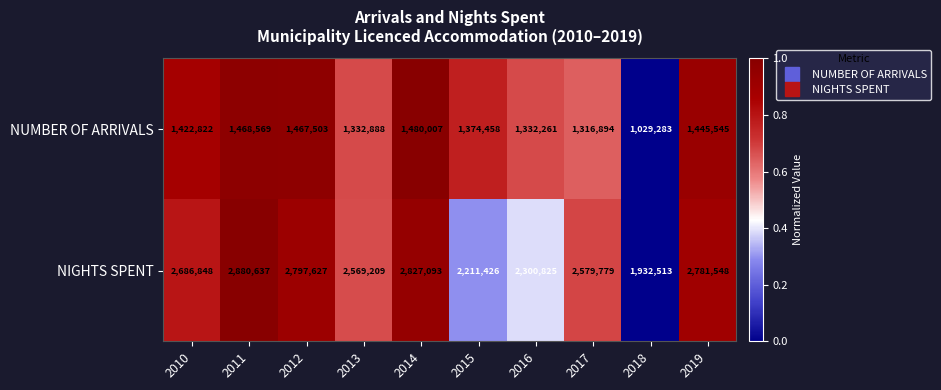

What is the total value across all series at 2013?

3902097